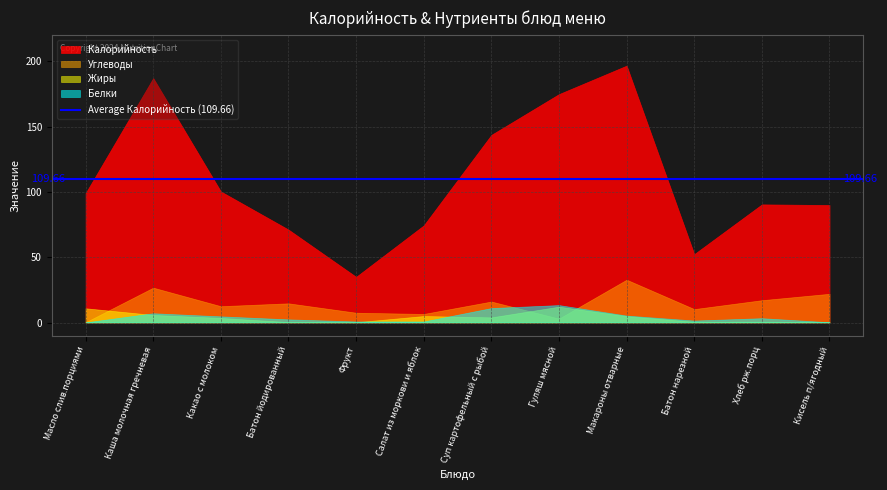

Reading left to right, list all the values displayed in this chart.

Калорийность: 99.1	187.3	100.4	71.2	35.0	74.4	143.8	175.0	196.8	52.4	90.5	90.0
Белки: 0.1	7.1	4.7	2.4	0.8	0.8	11.1	13.3	5.3	1.5	3.3	0.2
Жиры: 10.9	5.8	3.5	0.3	0.2	5.0	3.9	12.1	4.9	0.6	0.6	0.2
Углеводы: 0.2	26.7	12.5	14.7	7.5	6.6	16.1	3.0	32.8	10.3	17.1	22.0